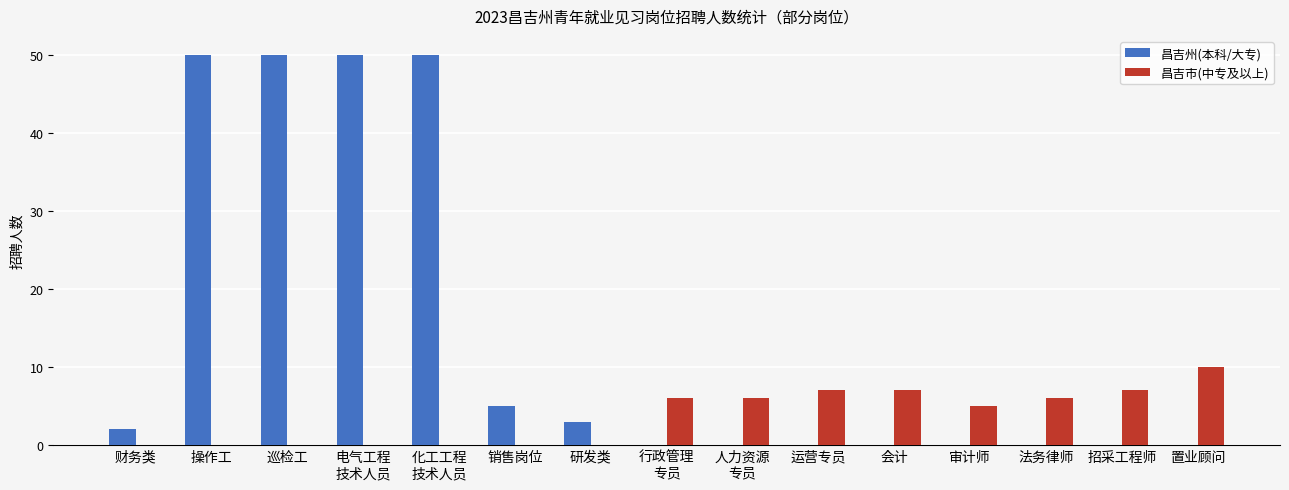

Reading right to left, what are all the values shown in this chart?

昌吉州(本科/大专): 置业顾问=0	招采工程师=0	法务律师=0	审计师=0	会计=0	运营专员=0	人力资源
专员=0	行政管理
专员=0	研发类=3	销售岗位=5	化工工程
技术人员=50	电气工程
技术人员=50	巡检工=50	操作工=50	财务类=2
昌吉市(中专及以上): 置业顾问=10	招采工程师=7	法务律师=6	审计师=5	会计=7	运营专员=7	人力资源
专员=6	行政管理
专员=6	研发类=0	销售岗位=0	化工工程
技术人员=0	电气工程
技术人员=0	巡检工=0	操作工=0	财务类=0